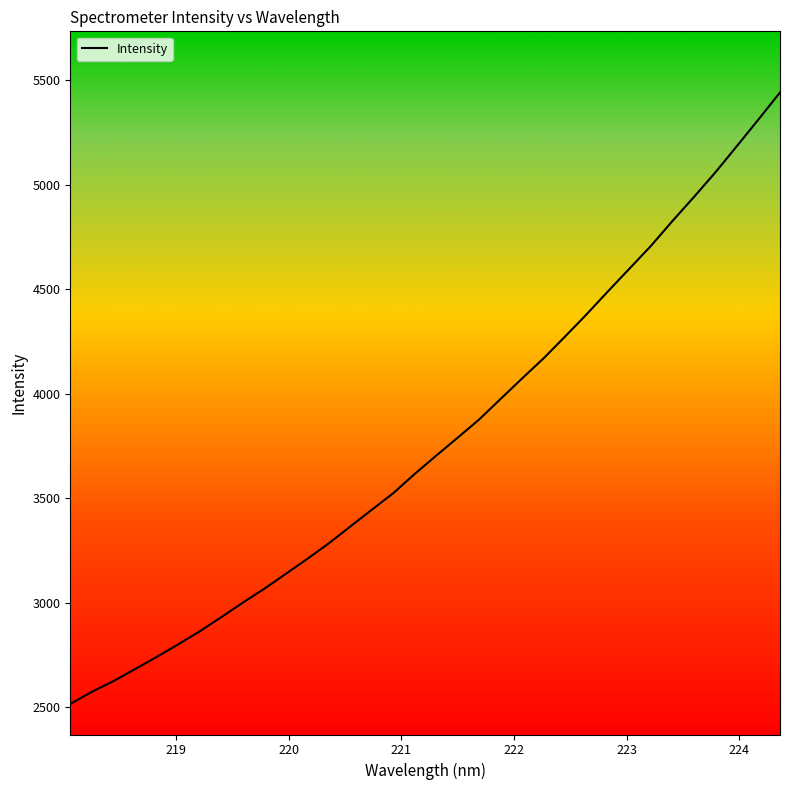

What is the greatest value displayed?

5441.7